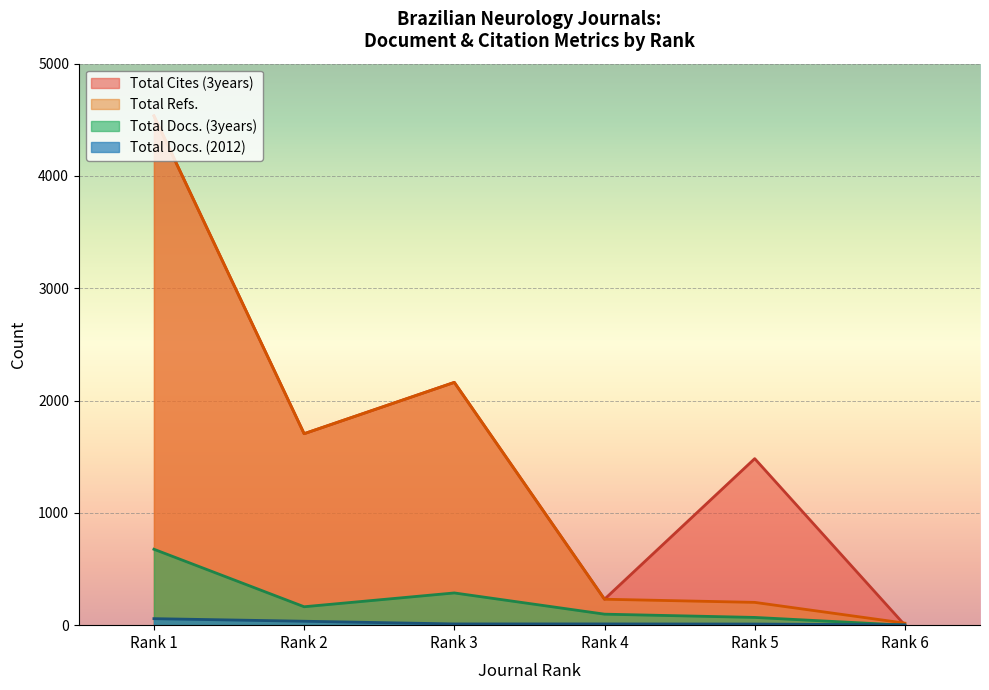

True or false: Total Docs. (3years) and Total Cites (3years) cross at least once.

False